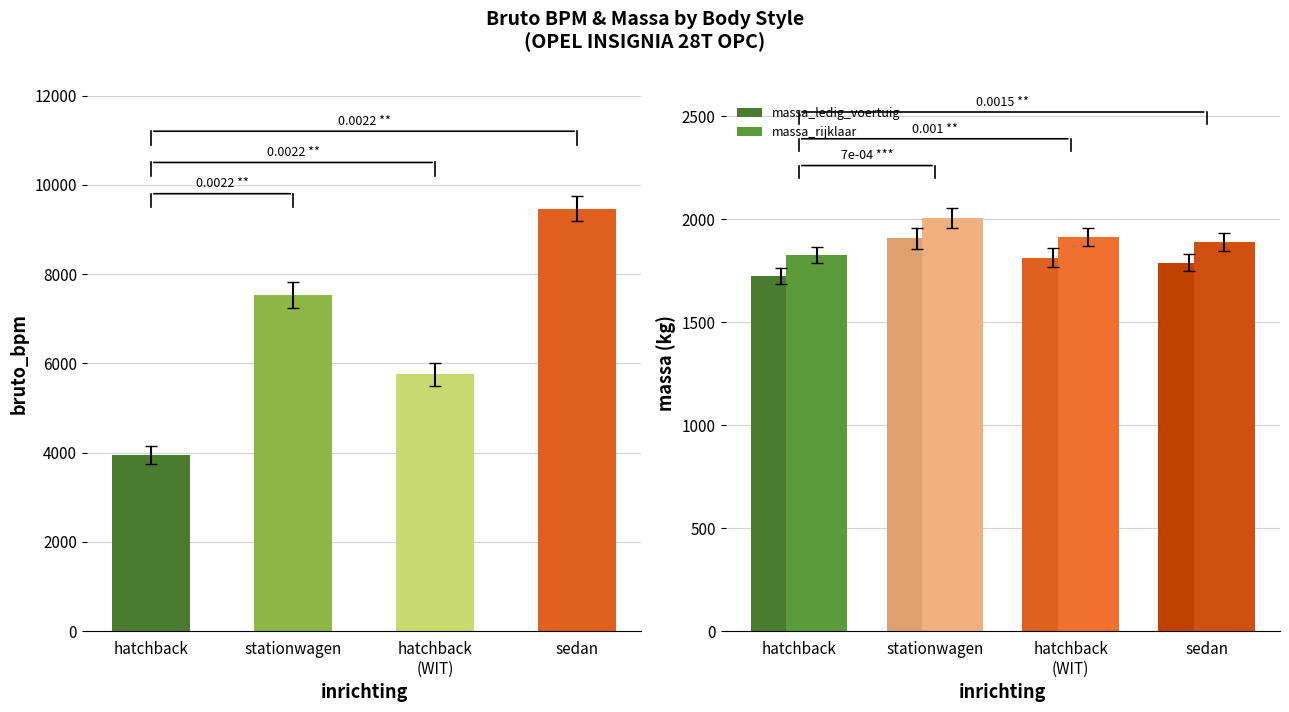

What is the total value across all series at hatchback?

7504